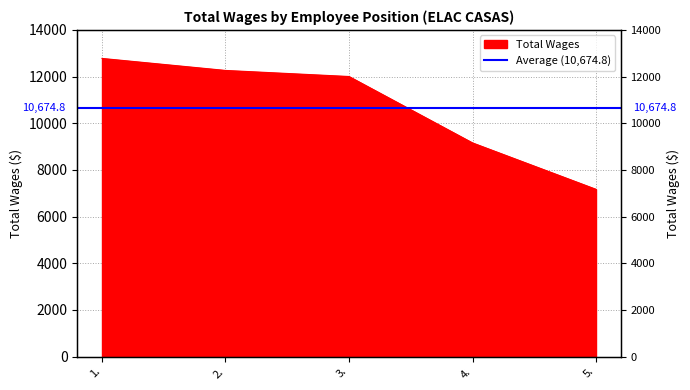

Reading right to left, what are all the values shown in this chart?

7169	9158	12004	12264	12779